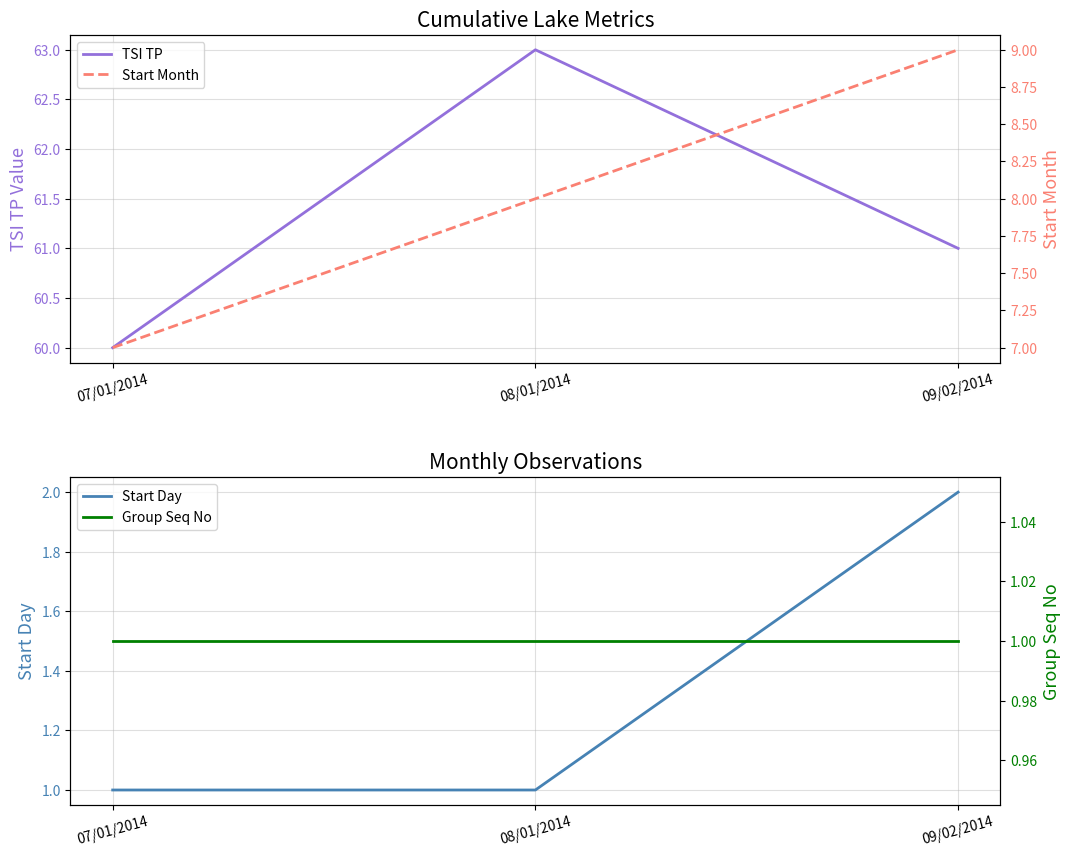

What is the value of the TSI TP point at the 3rd from the left?

61